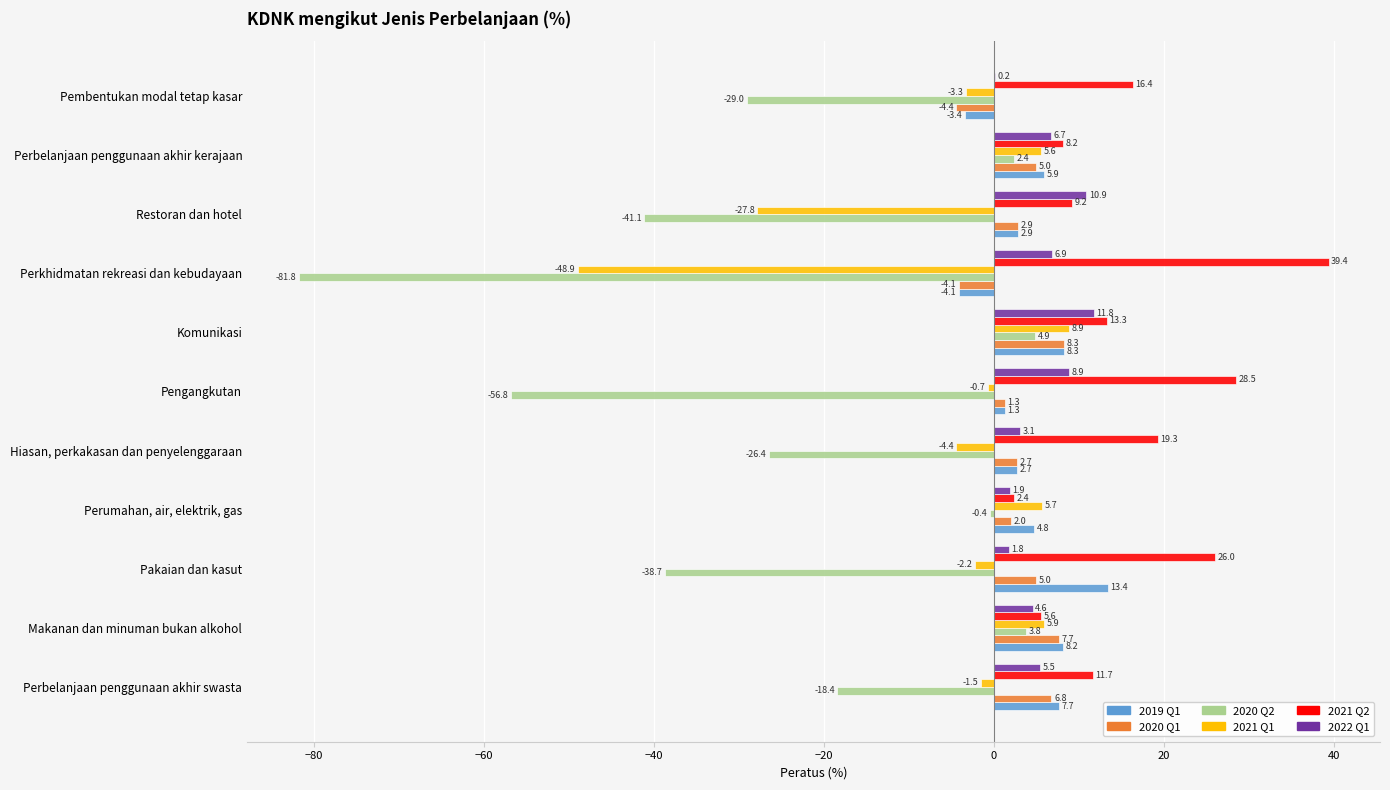

What is the total value across all series at Makanan dan minuman bukan alkohol?

35.8